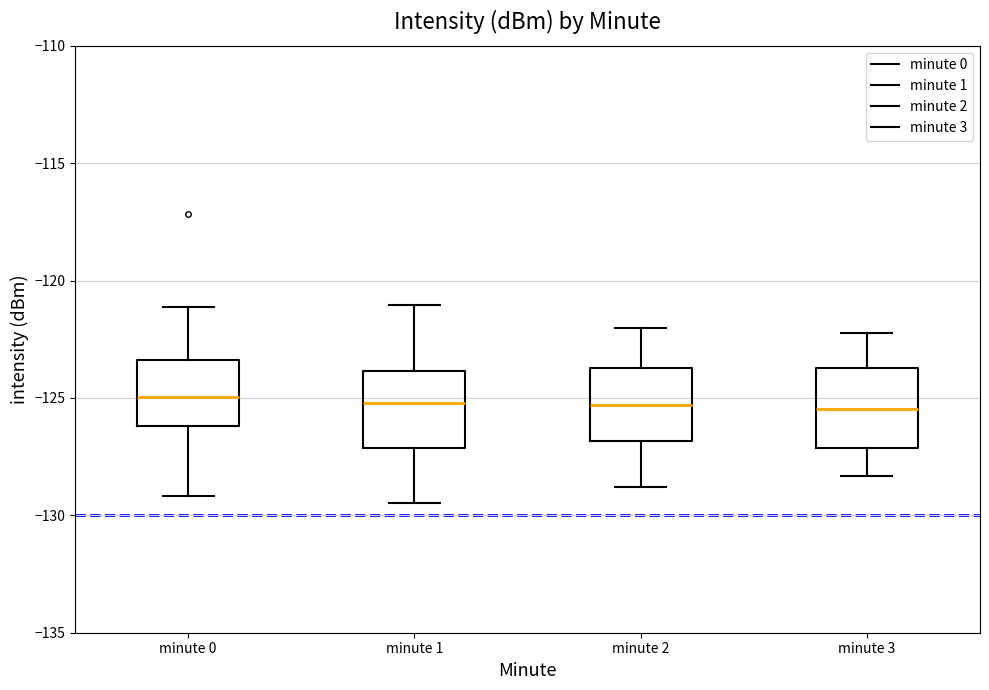

Reading left to right, read every box against the y-axis: the position of its median line, the range the box covers, and the ends of its whiskers. The values are not printed on the chart, so give them approximately, as read against the axis.

minute 0: median -125.0, box -126.0 to -123.5, whiskers -129.0 to -121.0
minute 1: median -125.0, box -127.0 to -124.0, whiskers -129.5 to -121.0
minute 2: median -125.5, box -127.0 to -123.5, whiskers -129.0 to -122.0
minute 3: median -125.5, box -127.0 to -123.5, whiskers -128.5 to -122.0